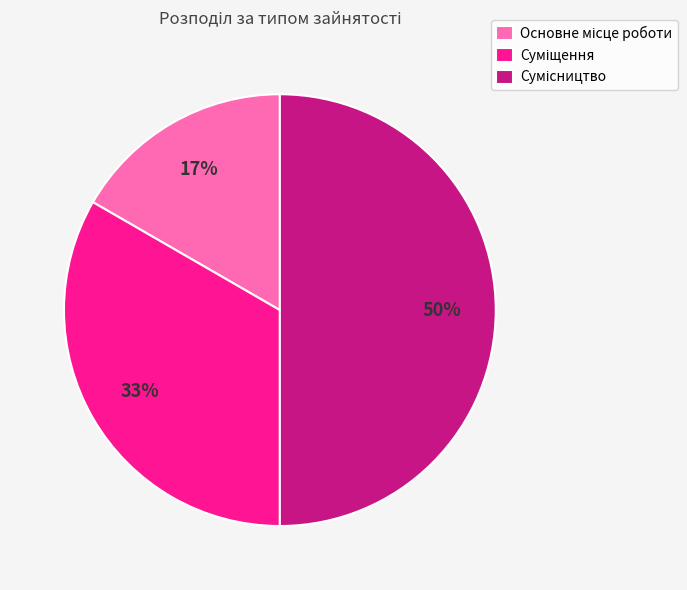

To the nearest percent, what is the difference between the largest and smallest slice percentages?

33%